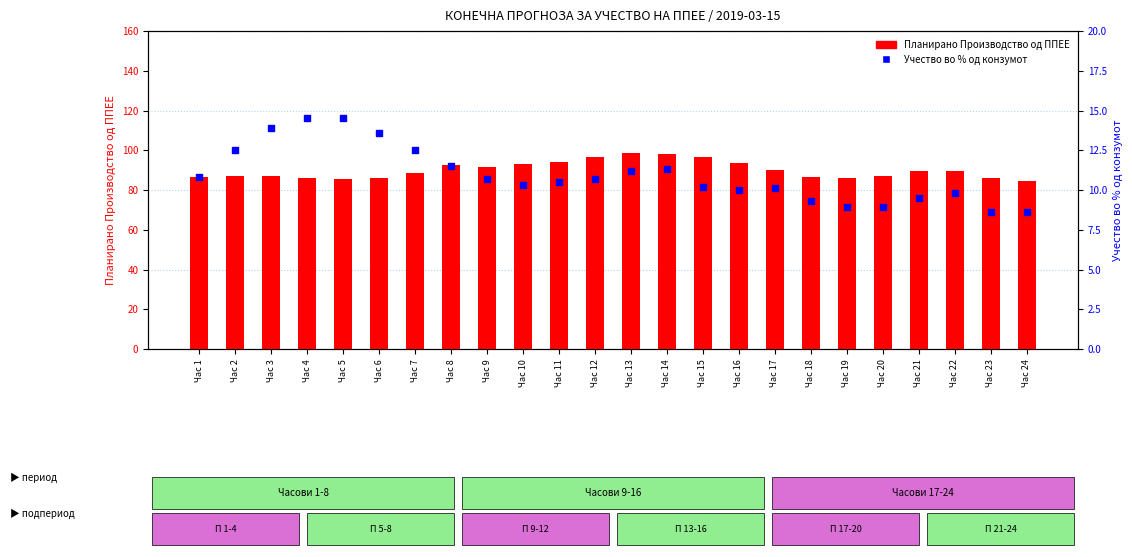

What is the total value across all series at Час 23?

94.8